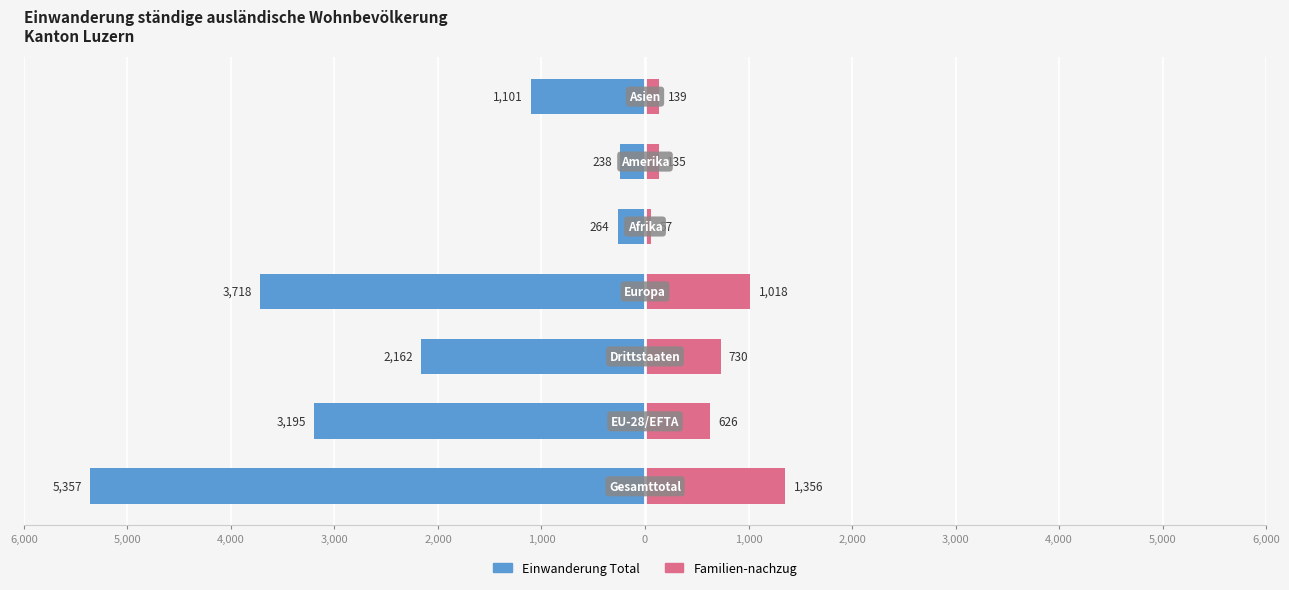

Reading right to left, extract all data points from this chart.

Einwanderung Total: -1101	-238	-264	-3718	-2162	-3195	-5357
Familien-nachzug: 139	135	57	1018	730	626	1356